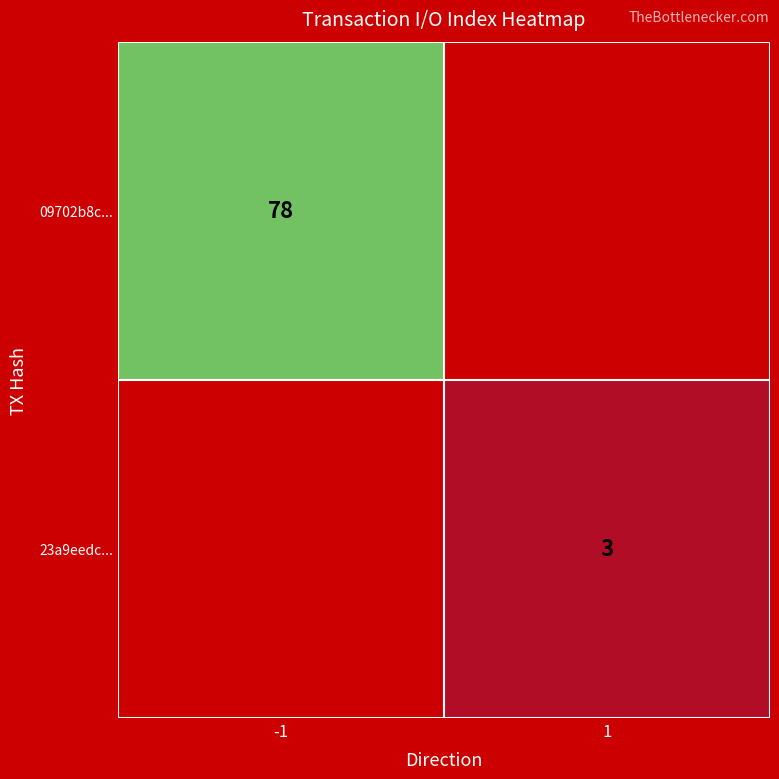

True or false: 23a9eedc... has a value of 4 at 1.

False